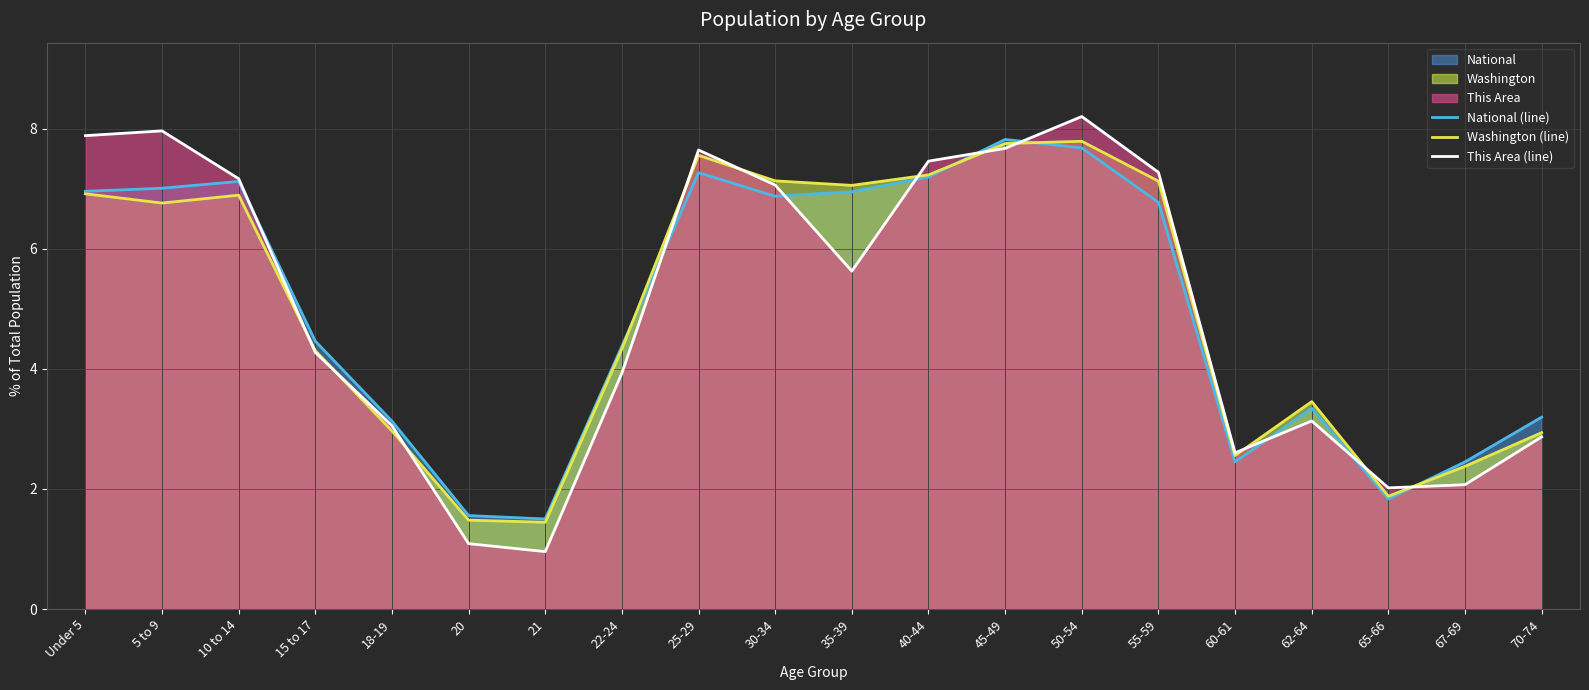

What is the label of the 19th point from the right?

5 to 9